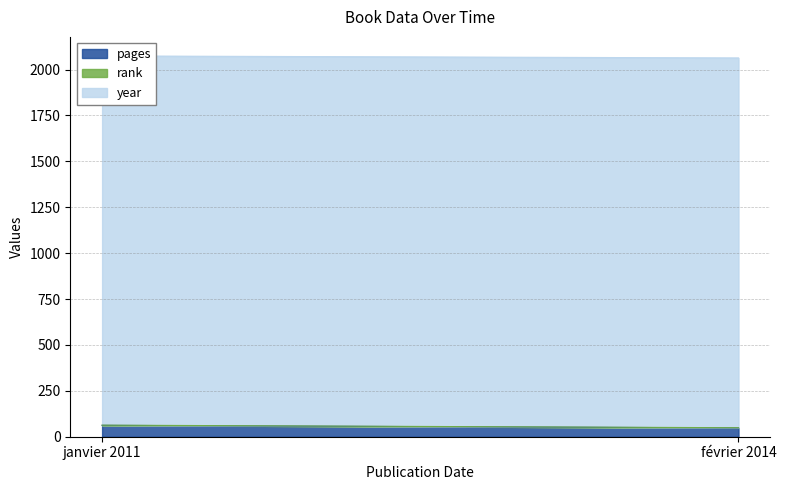

What is the difference between the year values at février 2014 and janvier 2011?

3